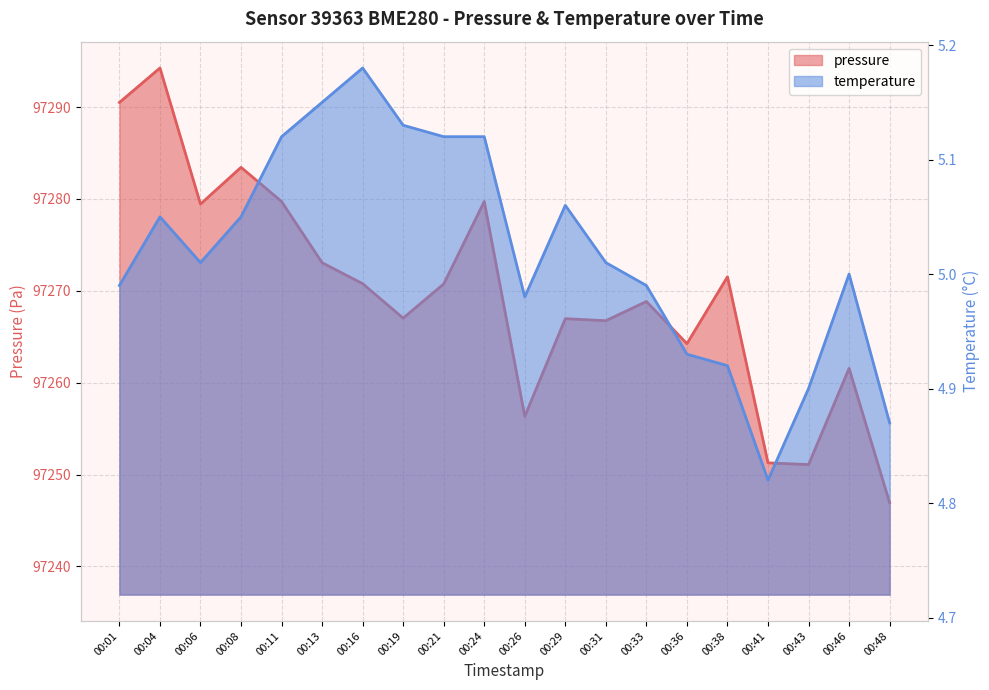

Reading left to right, what are all the values shown in this chart?

pressure: 97290.5	97294.2	97279.4	97283.4	97279.7	97273.1	97270.8	97267.0	97270.8	97279.7	97256.3	97267.0	97266.8	97268.8	97264.2	97271.5	97251.3	97251.1	97261.6	97246.9
temperature: 5.0	5.0	5.0	5.0	5.1	5.2	5.2	5.1	5.1	5.1	5.0	5.1	5.0	5.0	4.9	4.9	4.8	4.9	5.0	4.9